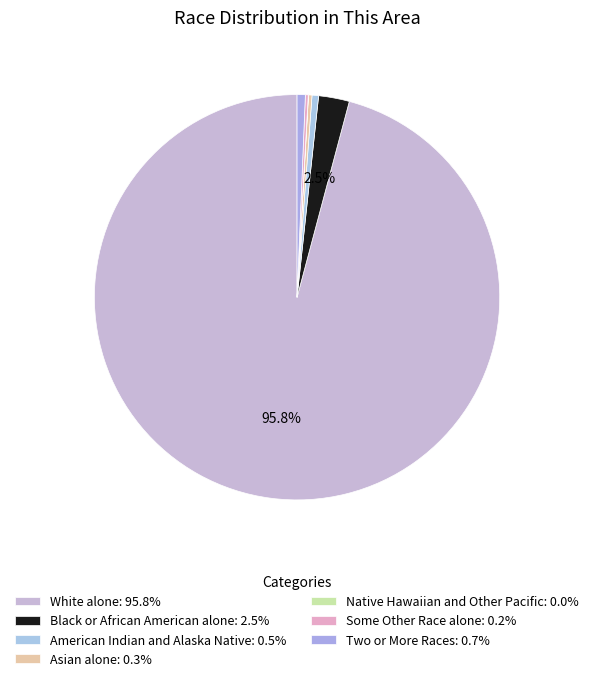

Do Asian alone and Two or More Races together represent more than half of the pie?

No